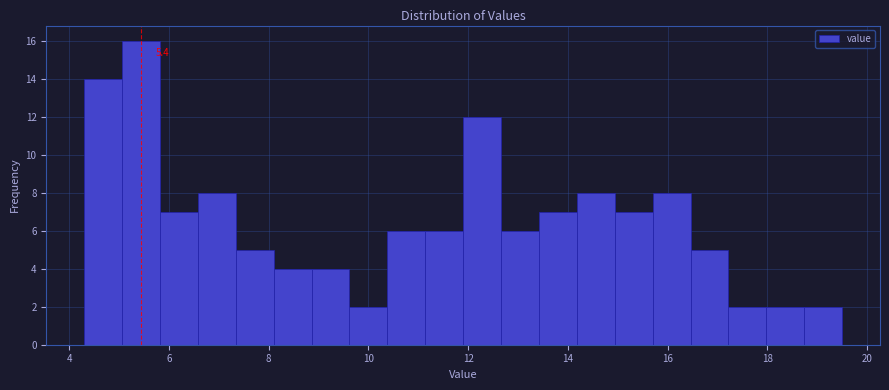

Around what value on the x-axis is the tallest bar? Give the approximate position of its centre, as read against the axis.

5.4